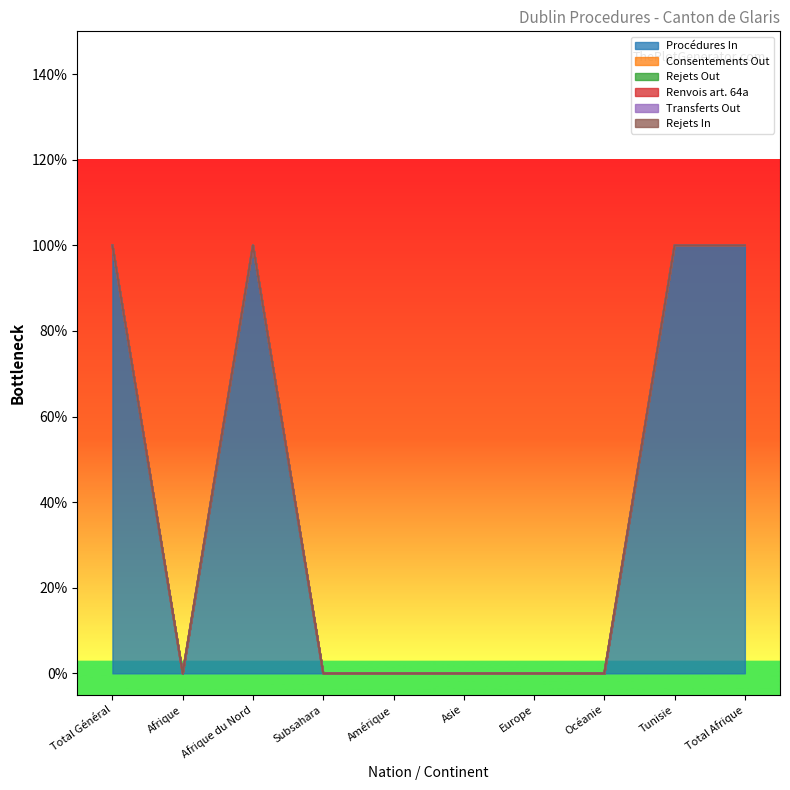

How many categories are shown in the chart?

10